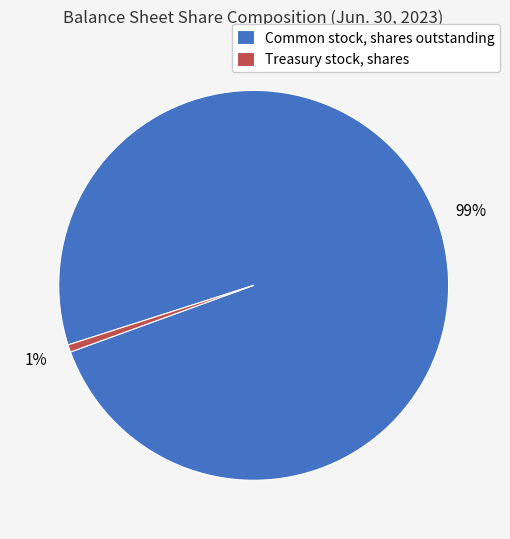

Which category has the biggest portion of the pie?

Common stock, shares outstanding